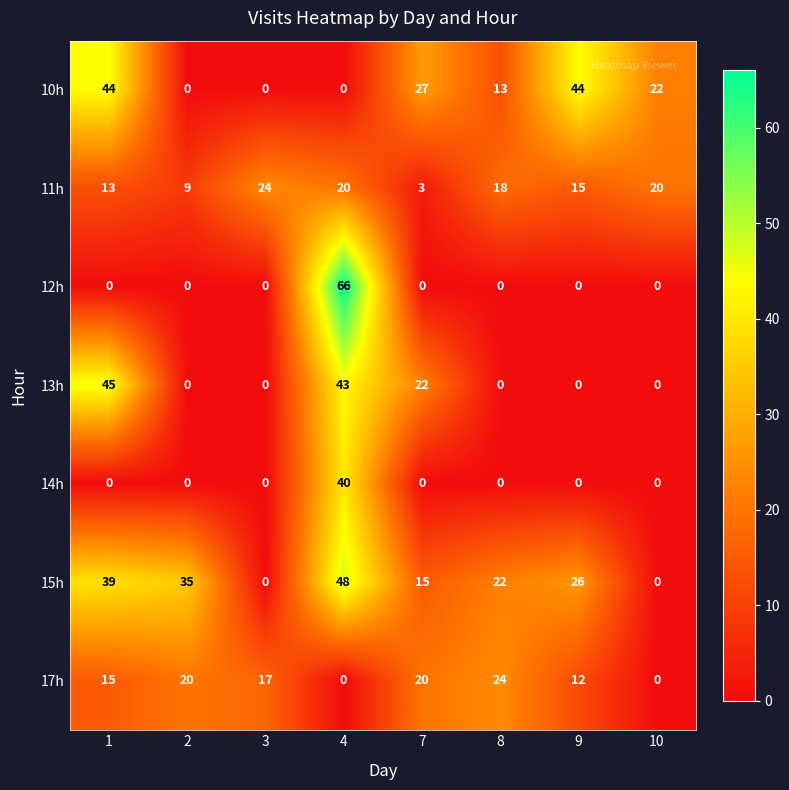

What is the difference between the highest and lowest values at 8?

24